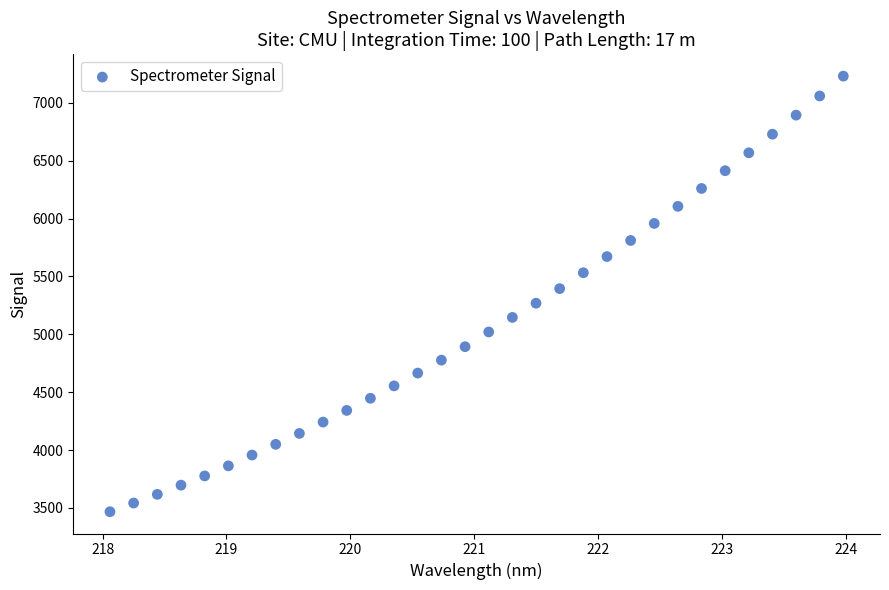

What is the range of X values (max minus min)?

5.9